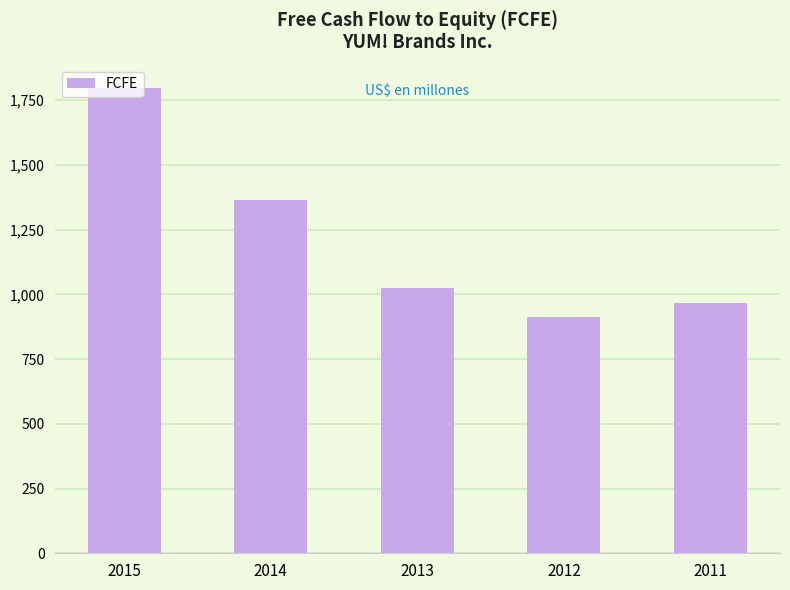

What is the maximum value shown in the chart?

1797